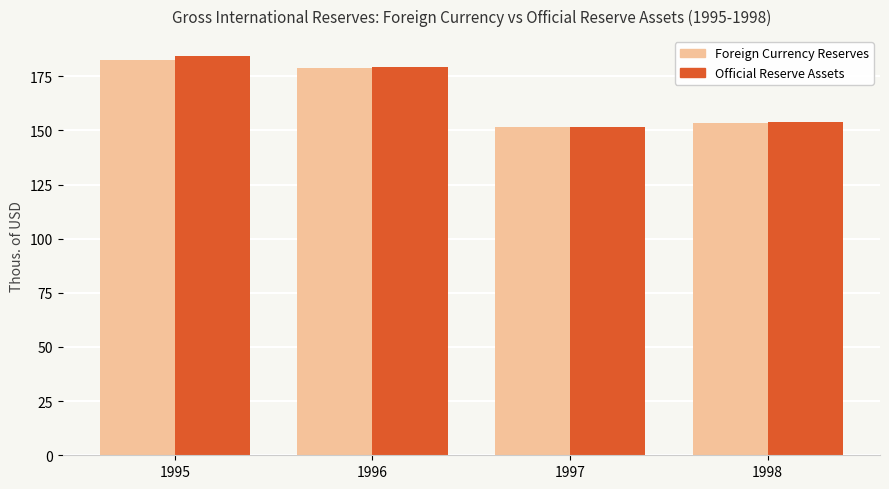

What is the total value across all series at 1996?

358.4